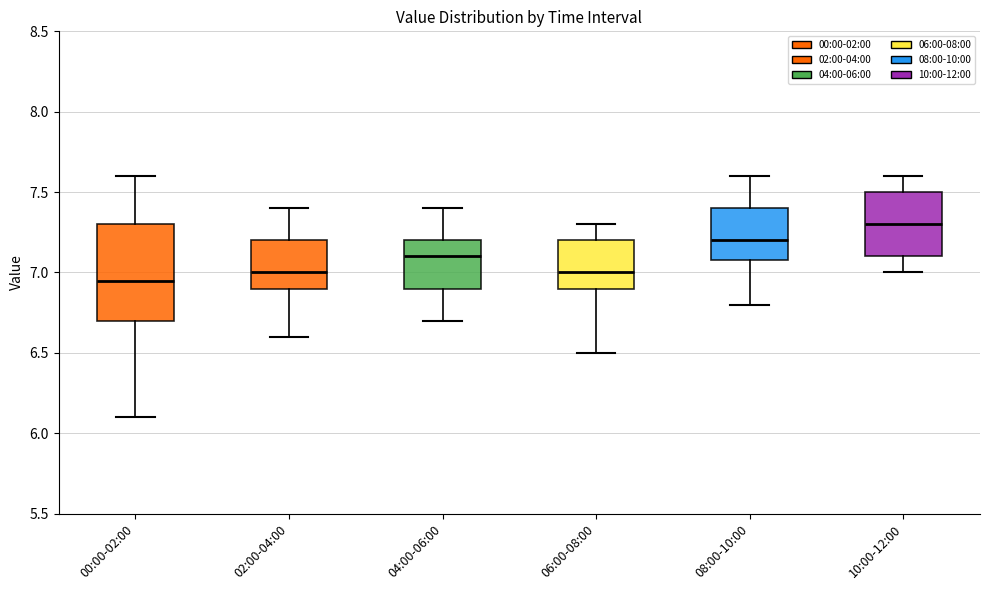

Reading left to right, read every box against the y-axis: the position of its median line, the range the box covers, and the ends of its whiskers. The values are not printed on the chart, so give them approximately, as read against the axis.

00:00-02:00: median 6.95, box 6.70 to 7.30, whiskers 6.10 to 7.60
02:00-04:00: median 7.00, box 6.90 to 7.20, whiskers 6.60 to 7.40
04:00-06:00: median 7.10, box 6.90 to 7.20, whiskers 6.70 to 7.40
06:00-08:00: median 7.00, box 6.90 to 7.20, whiskers 6.50 to 7.30
08:00-10:00: median 7.20, box 7.10 to 7.40, whiskers 6.80 to 7.60
10:00-12:00: median 7.30, box 7.10 to 7.50, whiskers 7.00 to 7.60